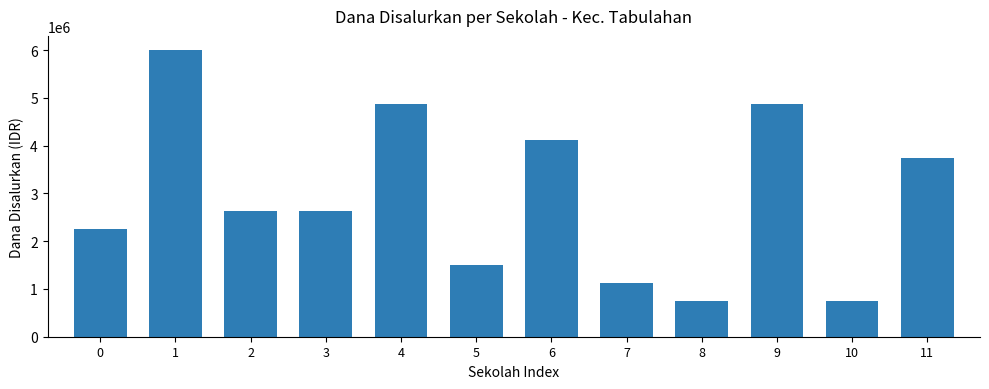

What is the average value?

2937500